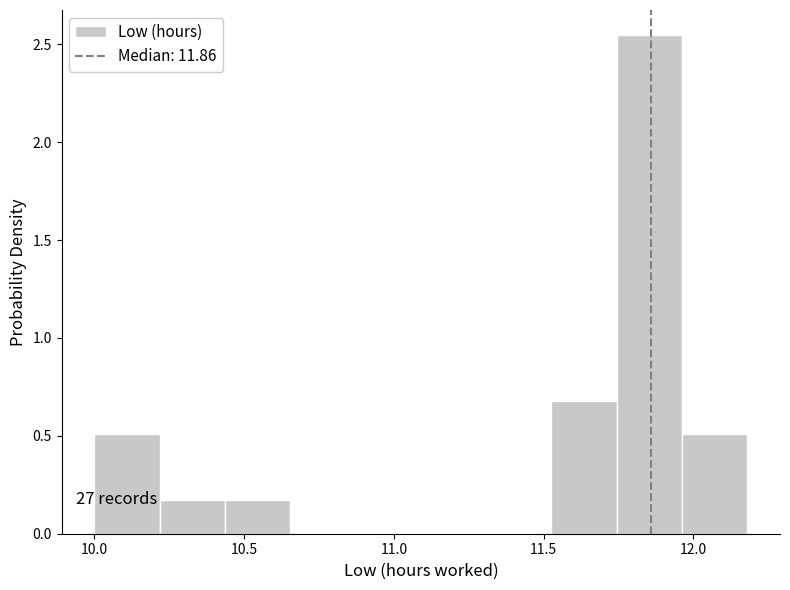

Over which range of the x-axis is the bar tallest?

11.75 to 11.95